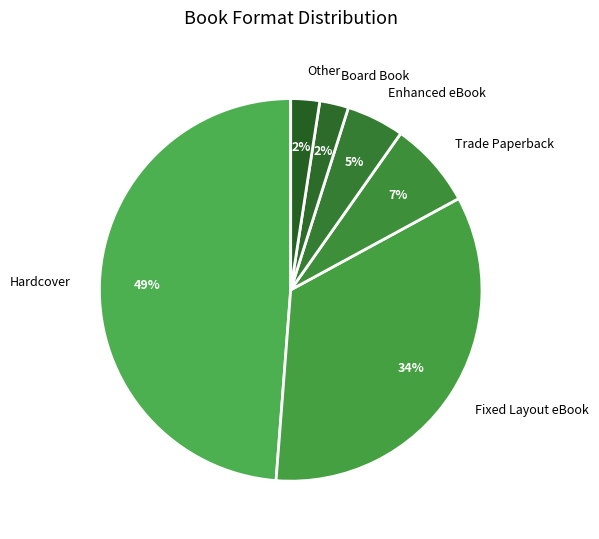

Which has a higher value, Hardcover or Fixed Layout eBook?

Hardcover